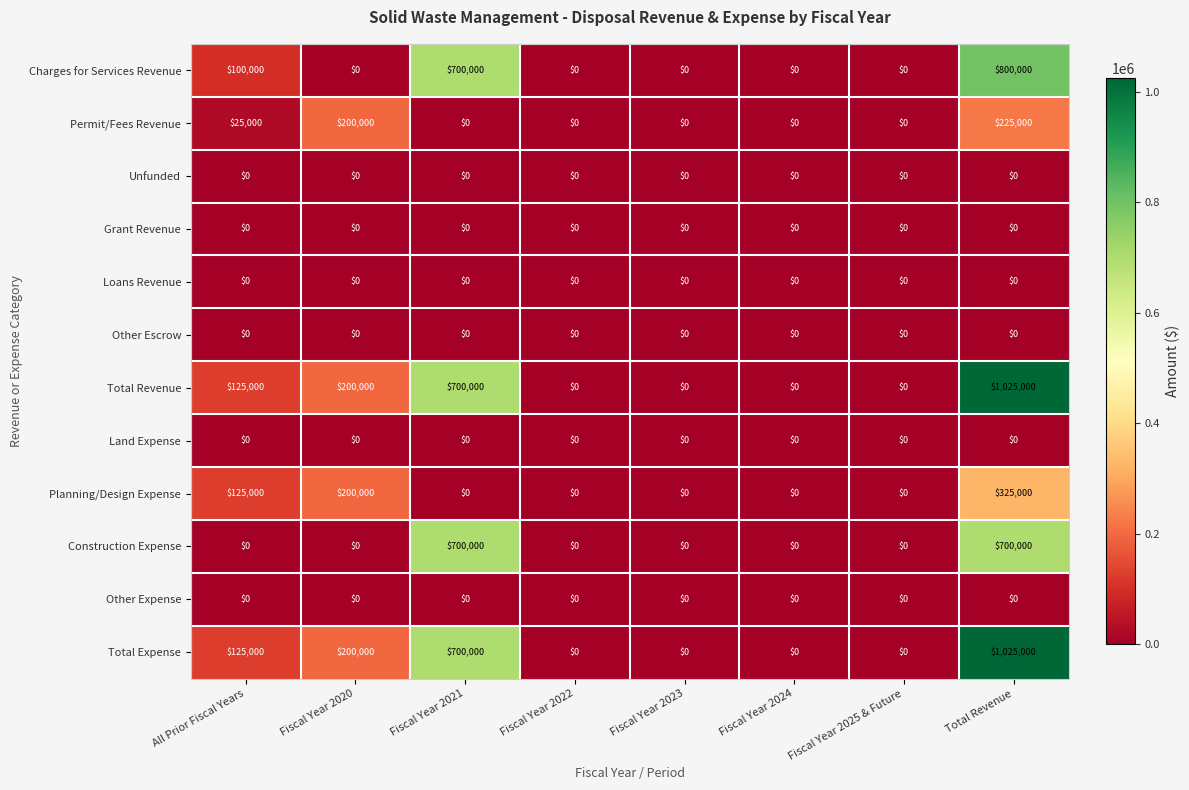

What is the spread (max minus min) of values at Fiscal Year 2021?

700000